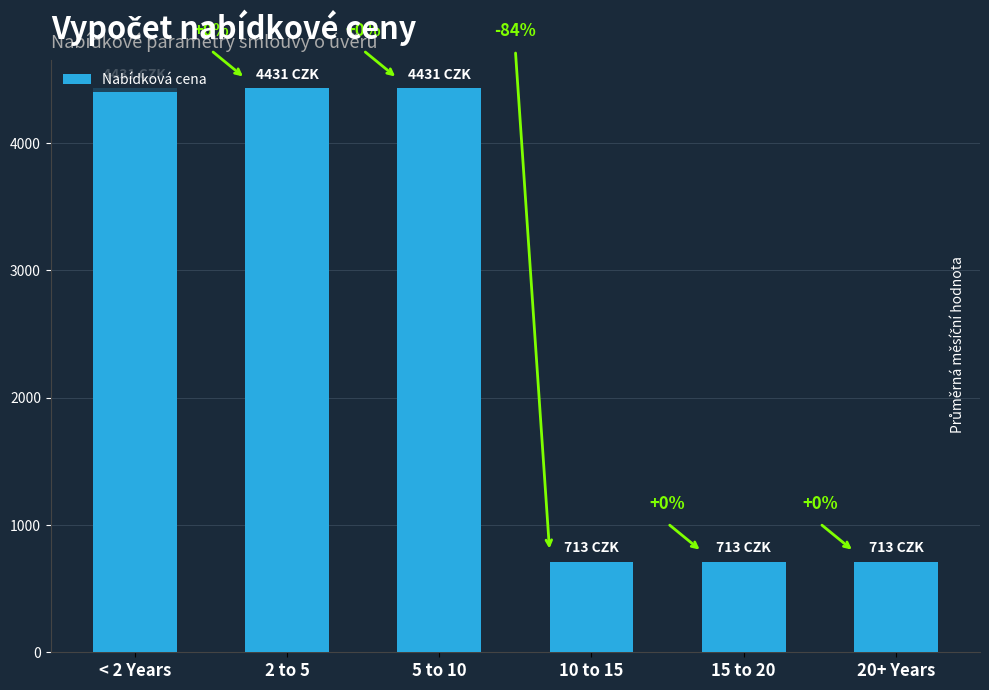

List the labels in order of value, largest first.

< 2 Years, 2 to 5, 5 to 10, 10 to 15, 15 to 20, 20+ Years